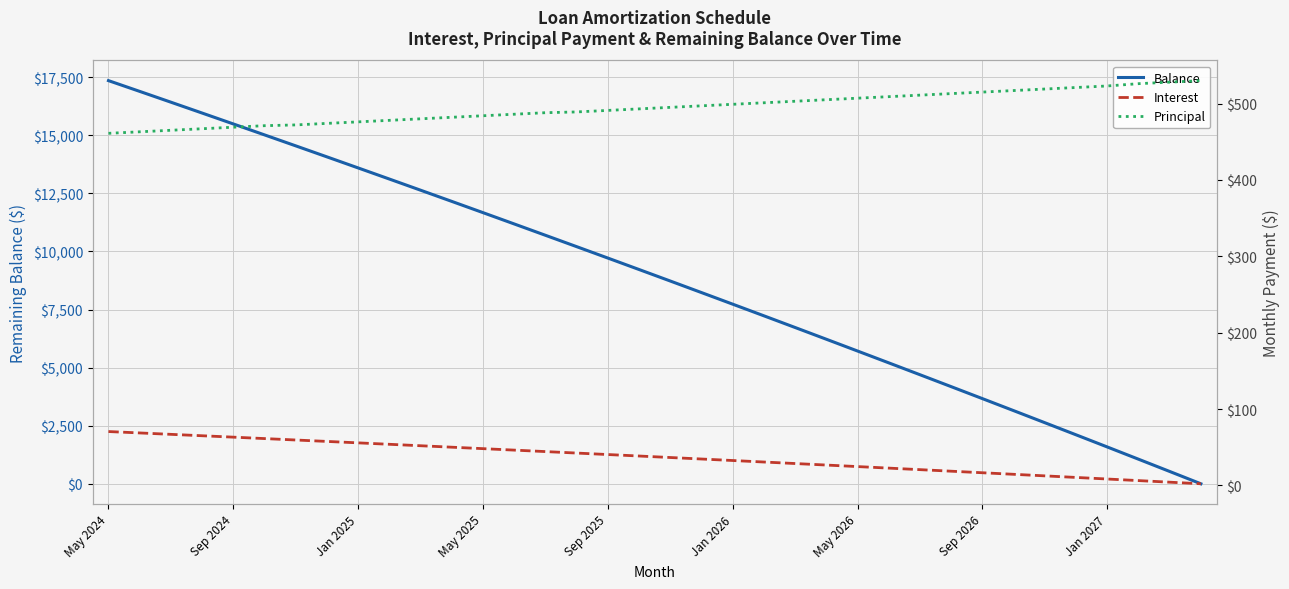

What is the difference between the maximum and second lowest values in the Interest series?

66.3